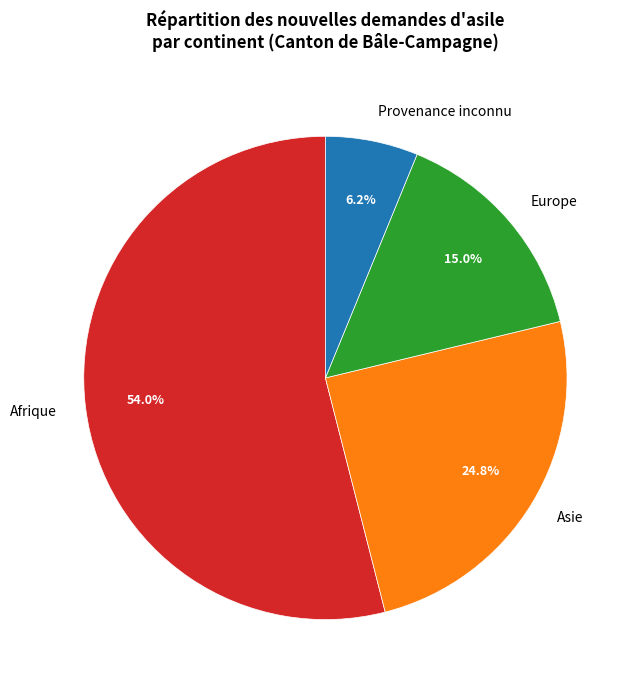

What is the majority slice?

Afrique